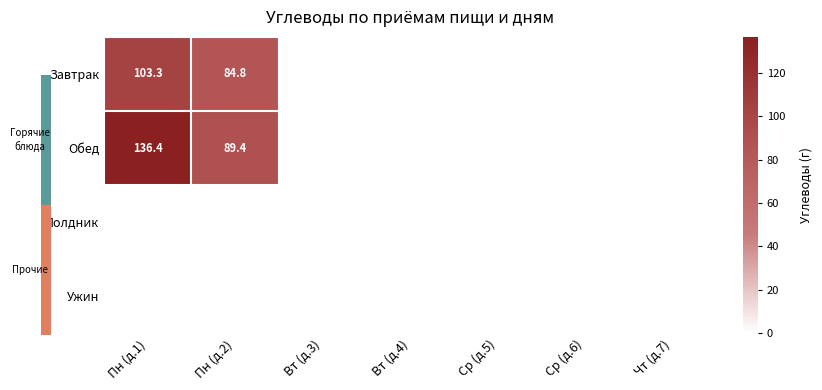

What is the maximum value shown in the chart?

136.4